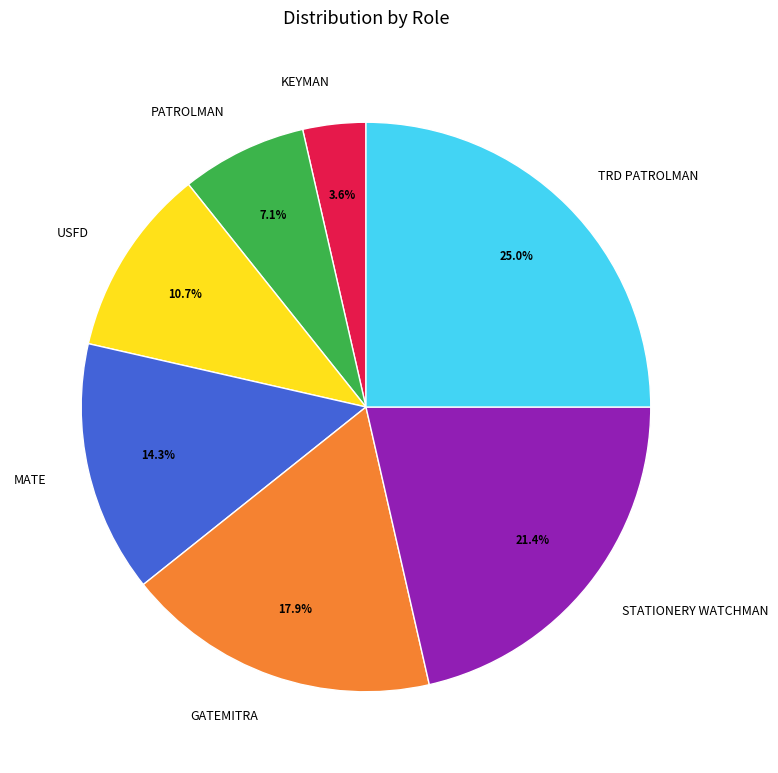

To the nearest percent, what portion does USFD represent?

11%